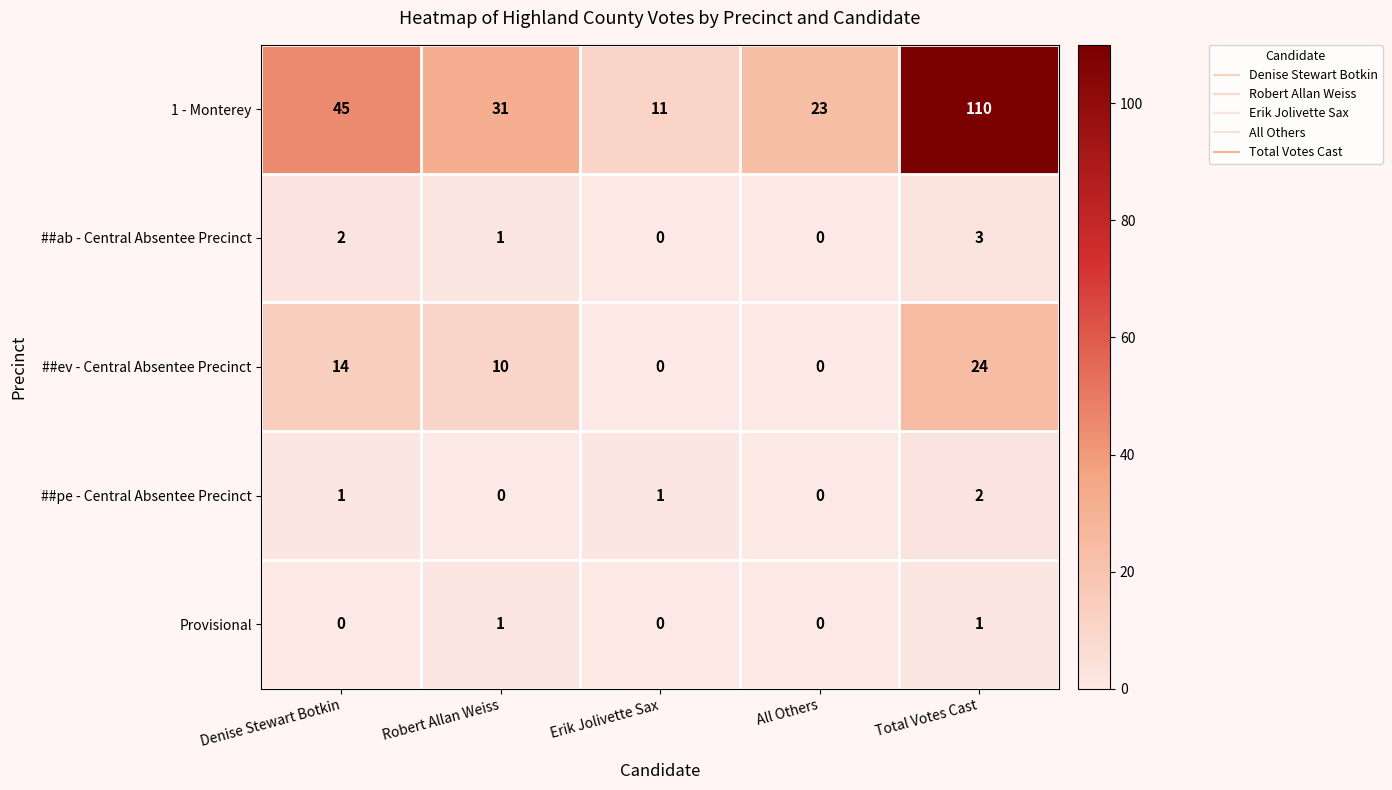

The Provisional series shows 2 at Robert Allan Weiss. True or false?

False